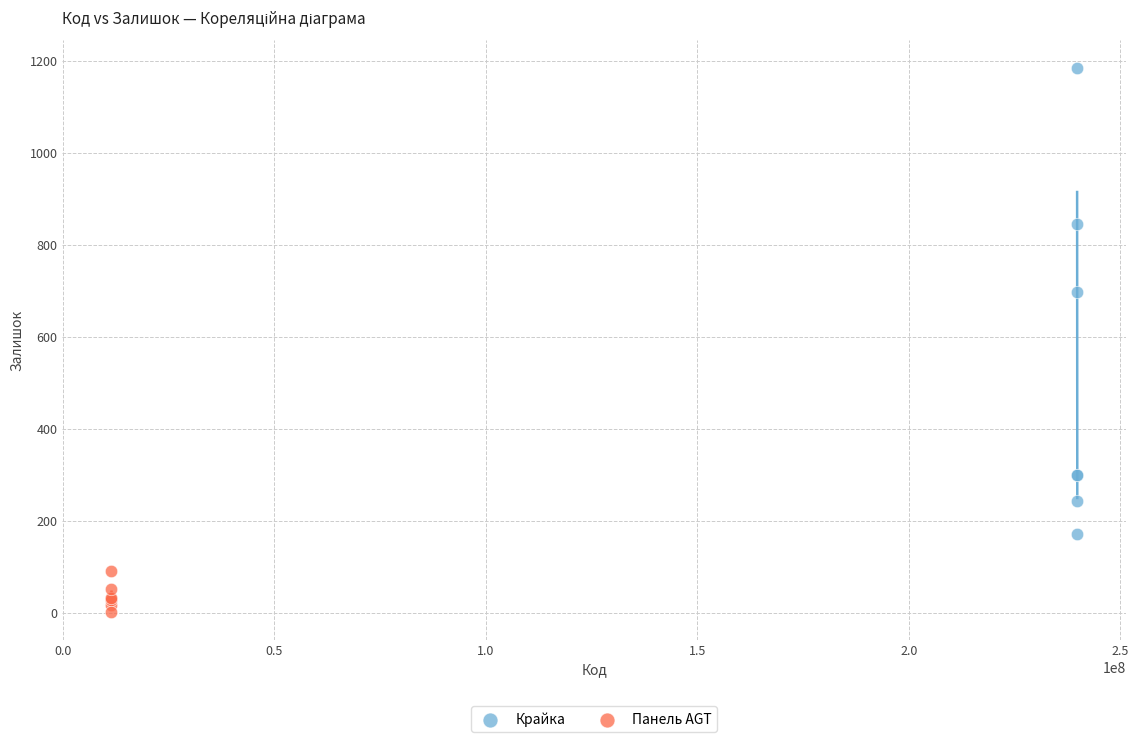

Which series has the largest Y range (max minus min)?

Крайка